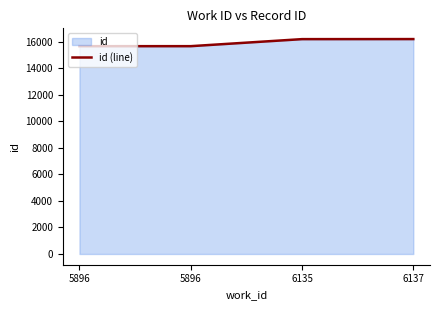

What is the value of the 4th point from the left?

16190